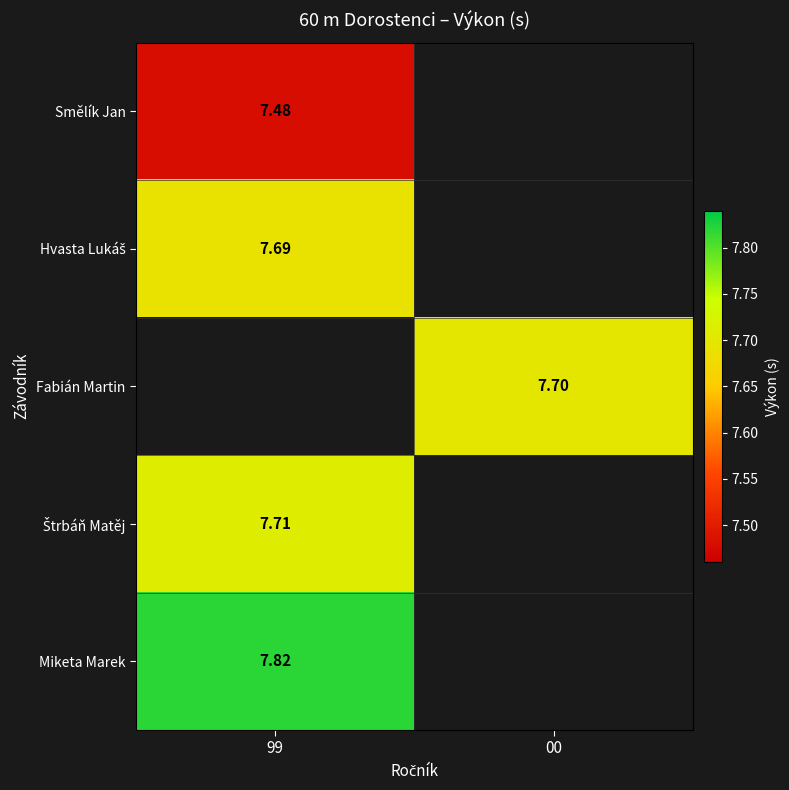

What is the minimum value shown in the chart?

7.5